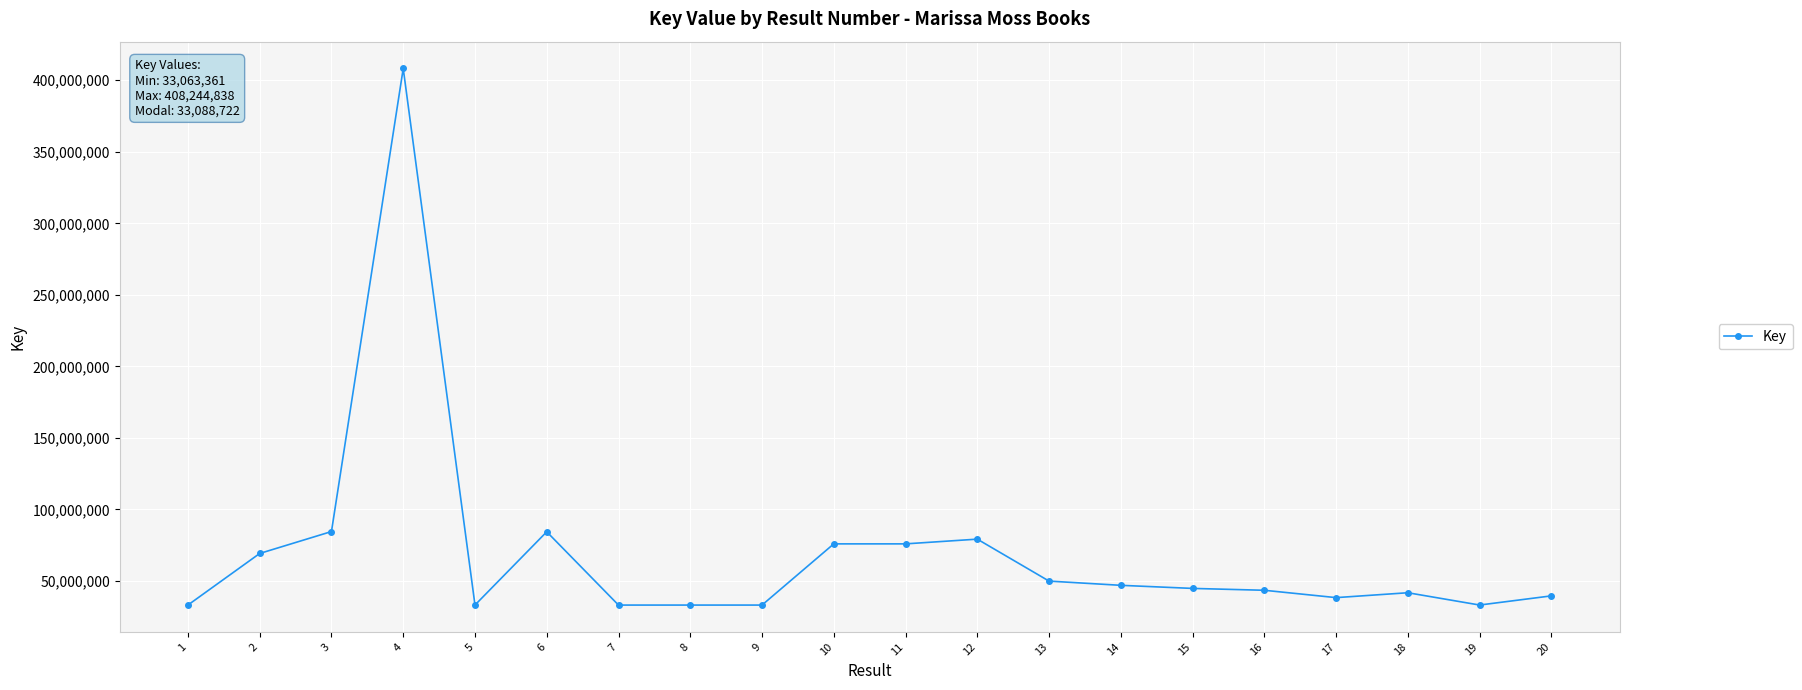

What is the value of the 11th point from the left?

75857782